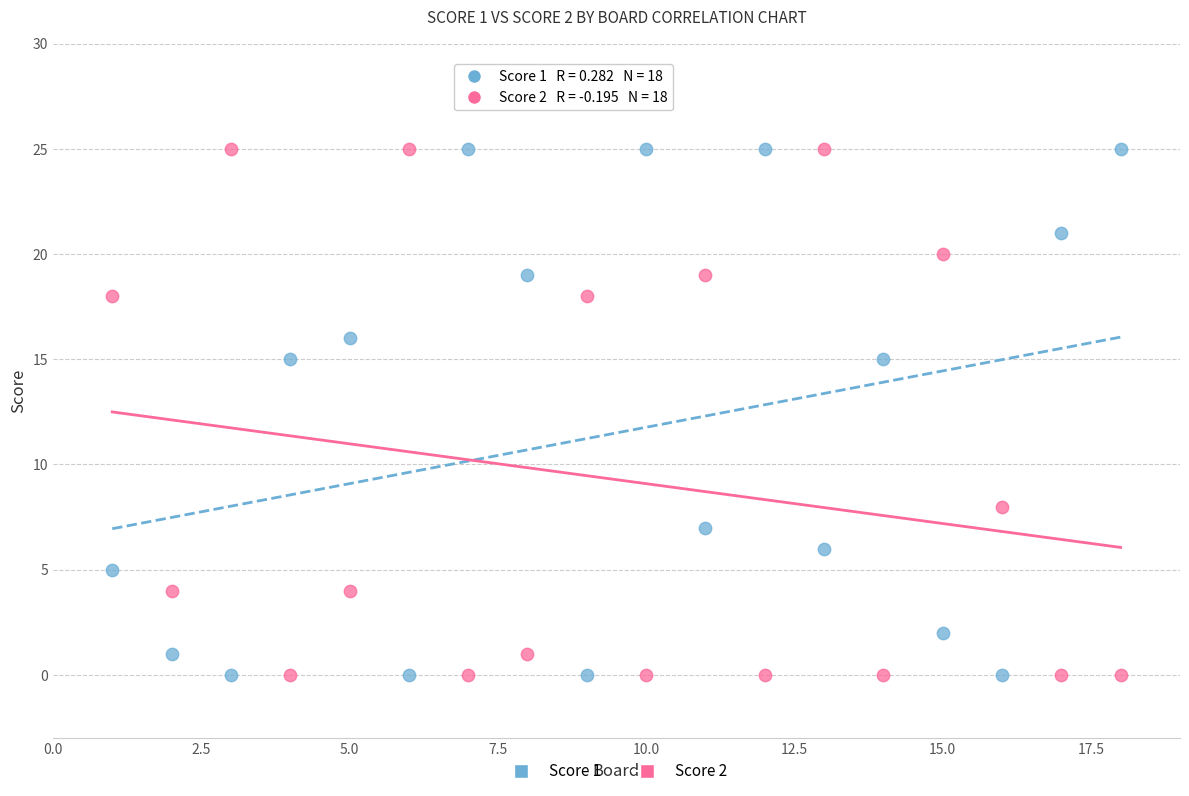

Across all data points, what is the range of X values (max minus min)?

17